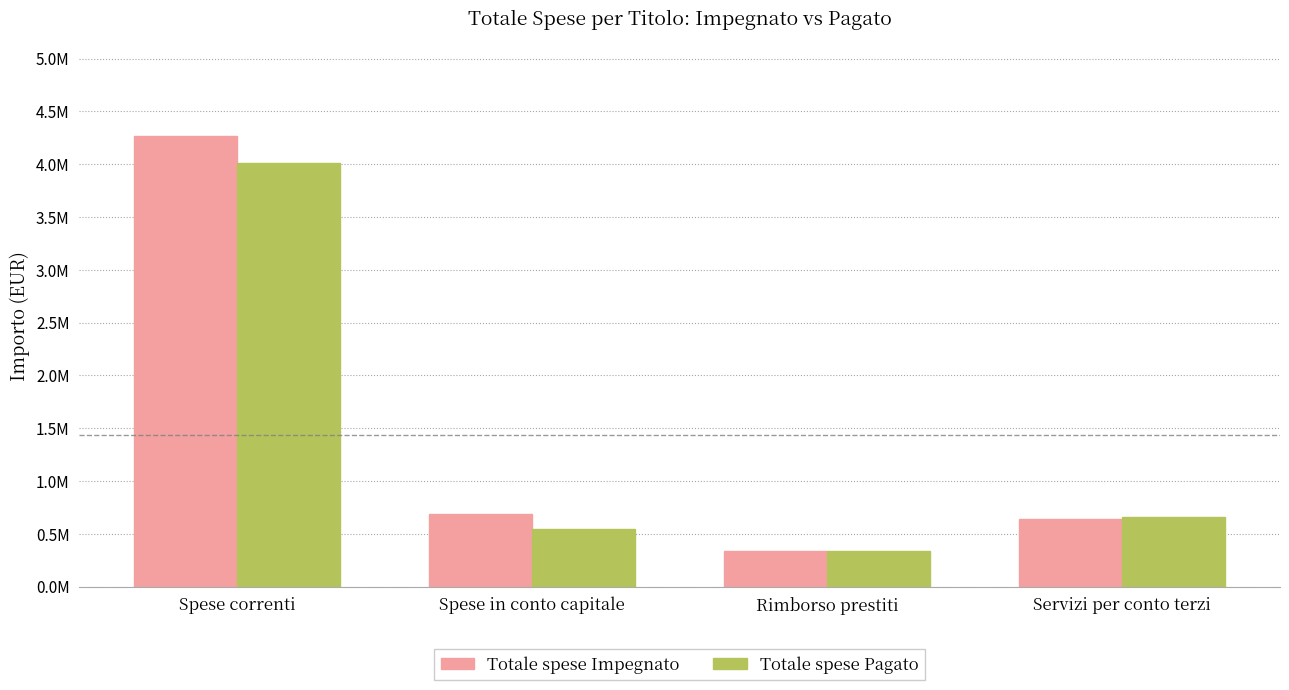

What are all the series names shown in the legend?

Totale spese Impegnato, Totale spese Pagato